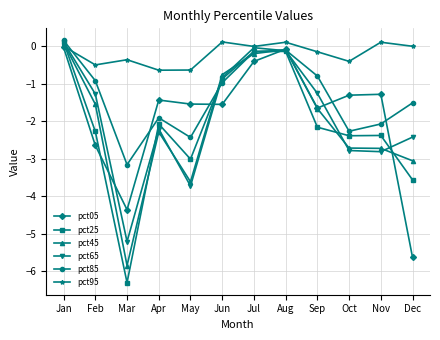

How many interior local peaks does the pct05 series have?

3